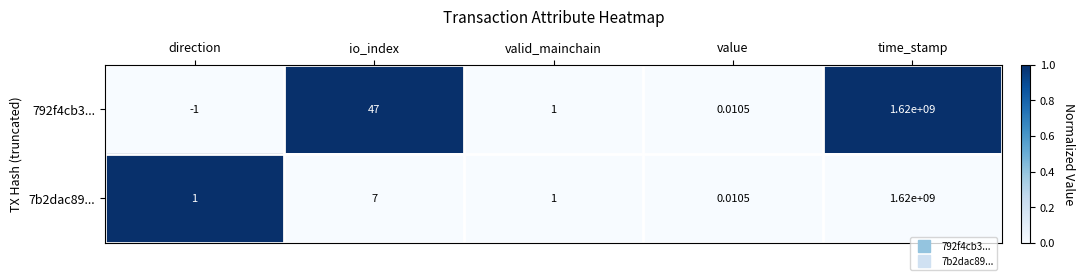

How many distinct data groups are displayed?

2